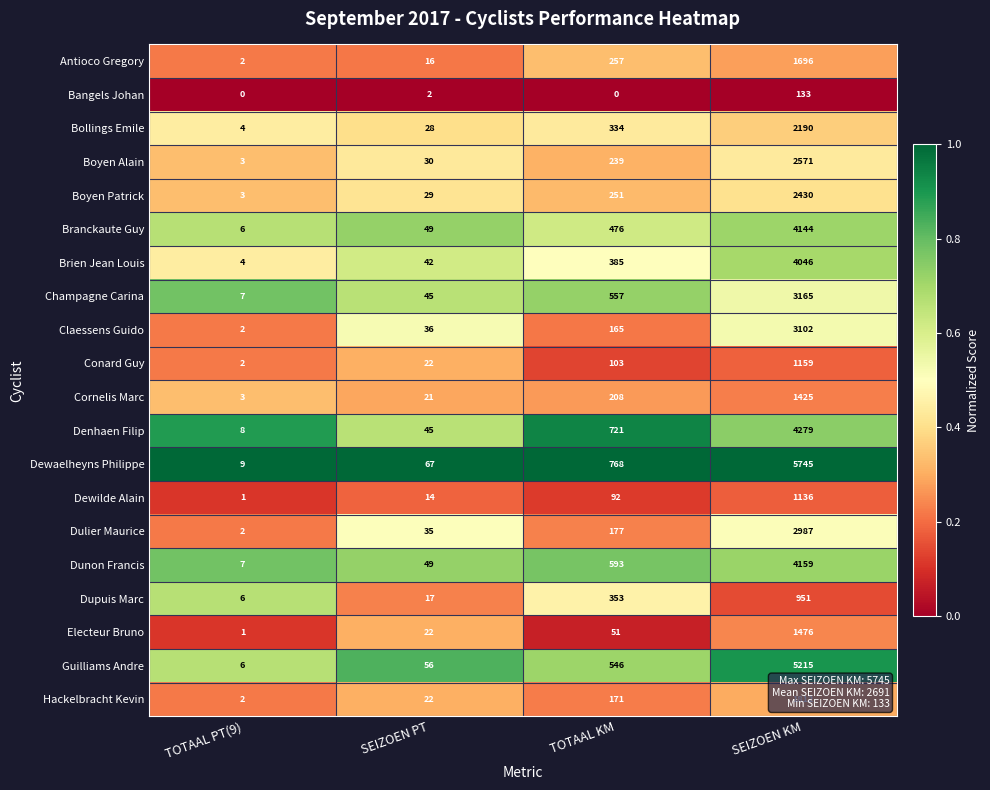

Rank the categories by Guilliams Andre value from highest to lowest.

SEIZOEN KM, TOTAAL KM, SEIZOEN PT, TOTAAL PT(9)